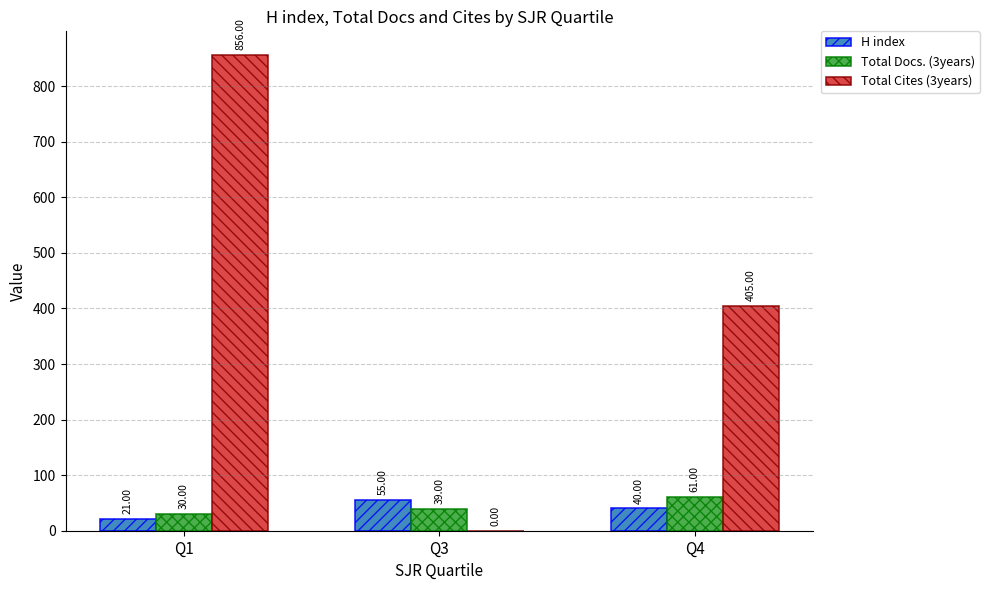

Reading left to right, extract all data points from this chart.

H index: 21	55	40
Total Docs. (3years): 30	39	61
Total Cites (3years): 856	0	405